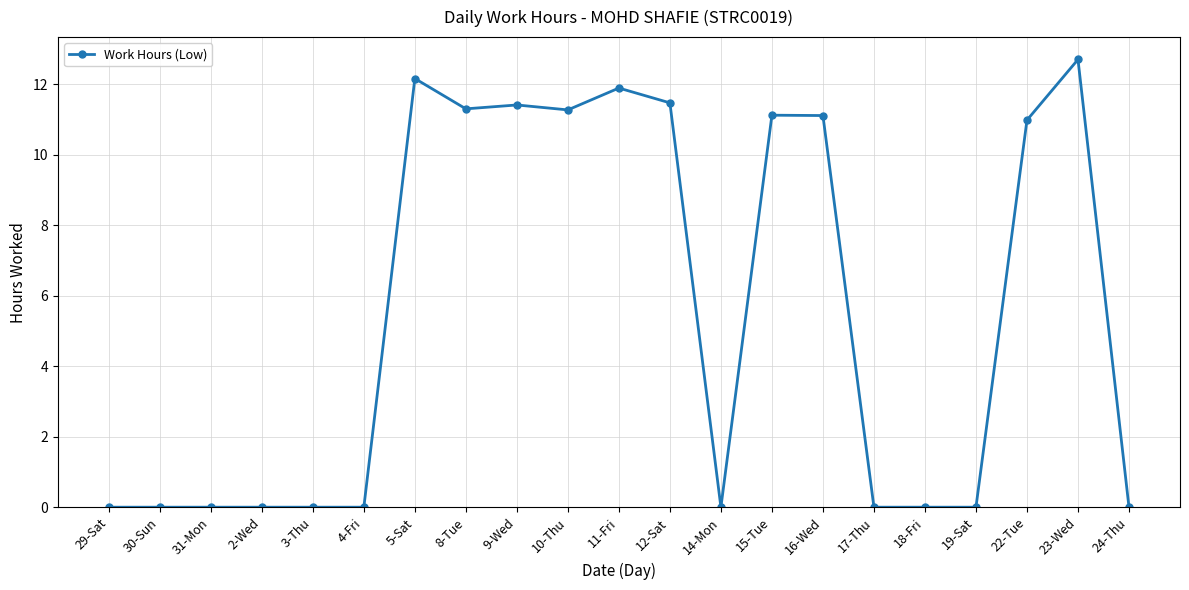

Count the number of data series in this chart.

1